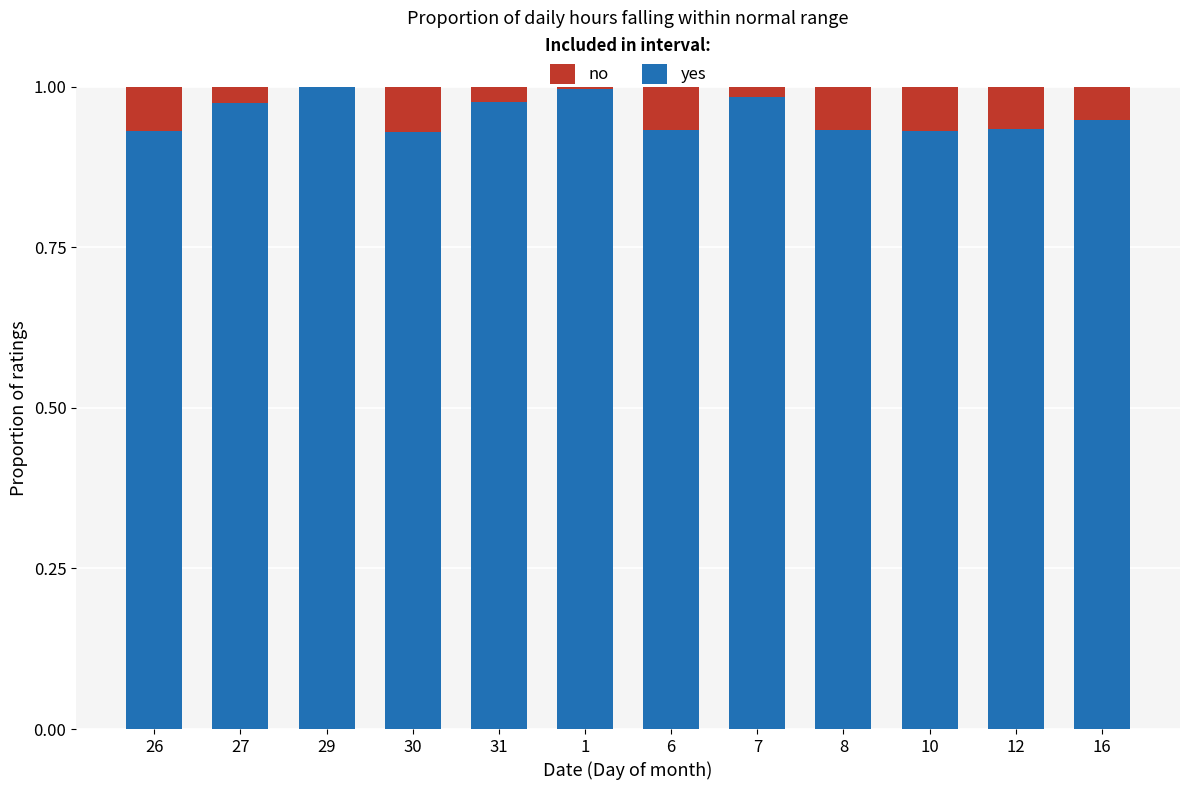

The yes series shows 0.6 at 1. True or false?

False